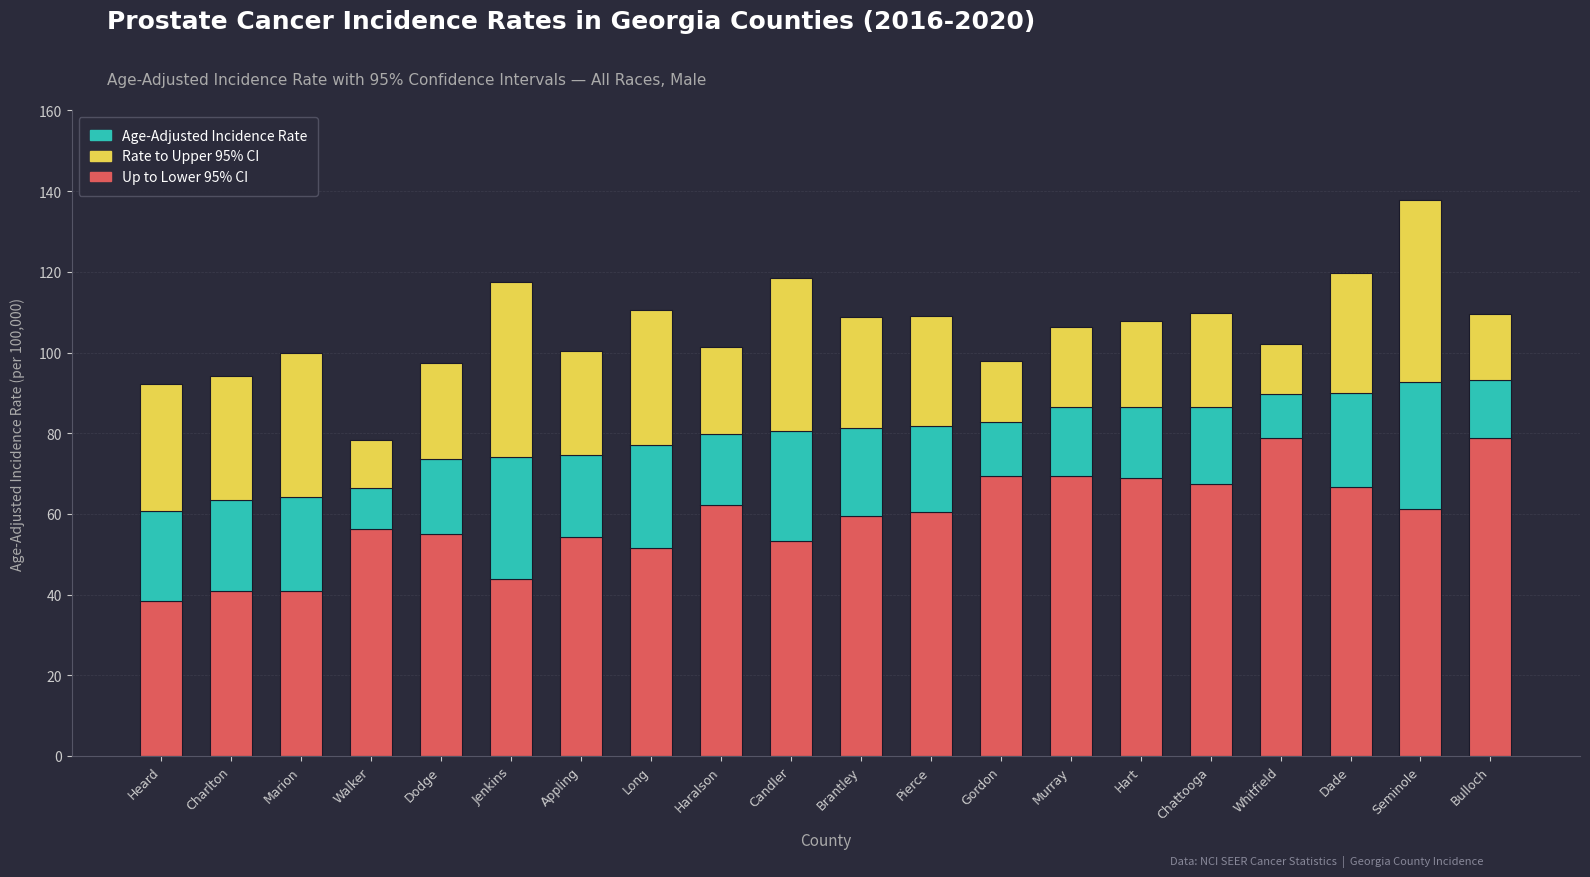

Which category has the highest value in the Age-Adjusted Incidence Rate (per 100k) series?

Seminole